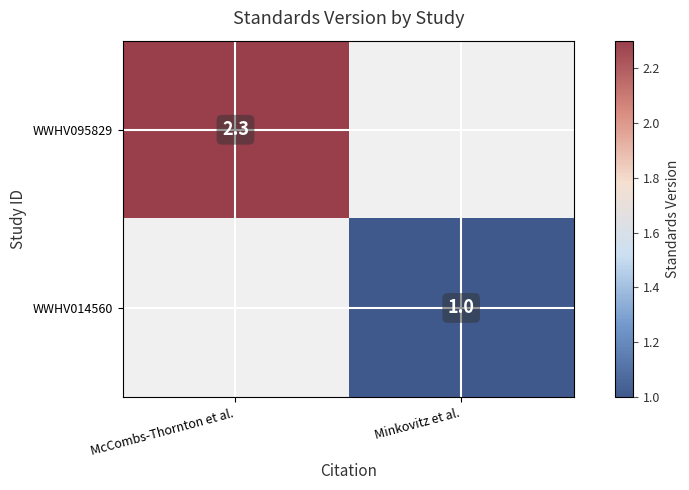

Is it true that WWHV014560 equals 1.0 at Minkovitz et al.?

True